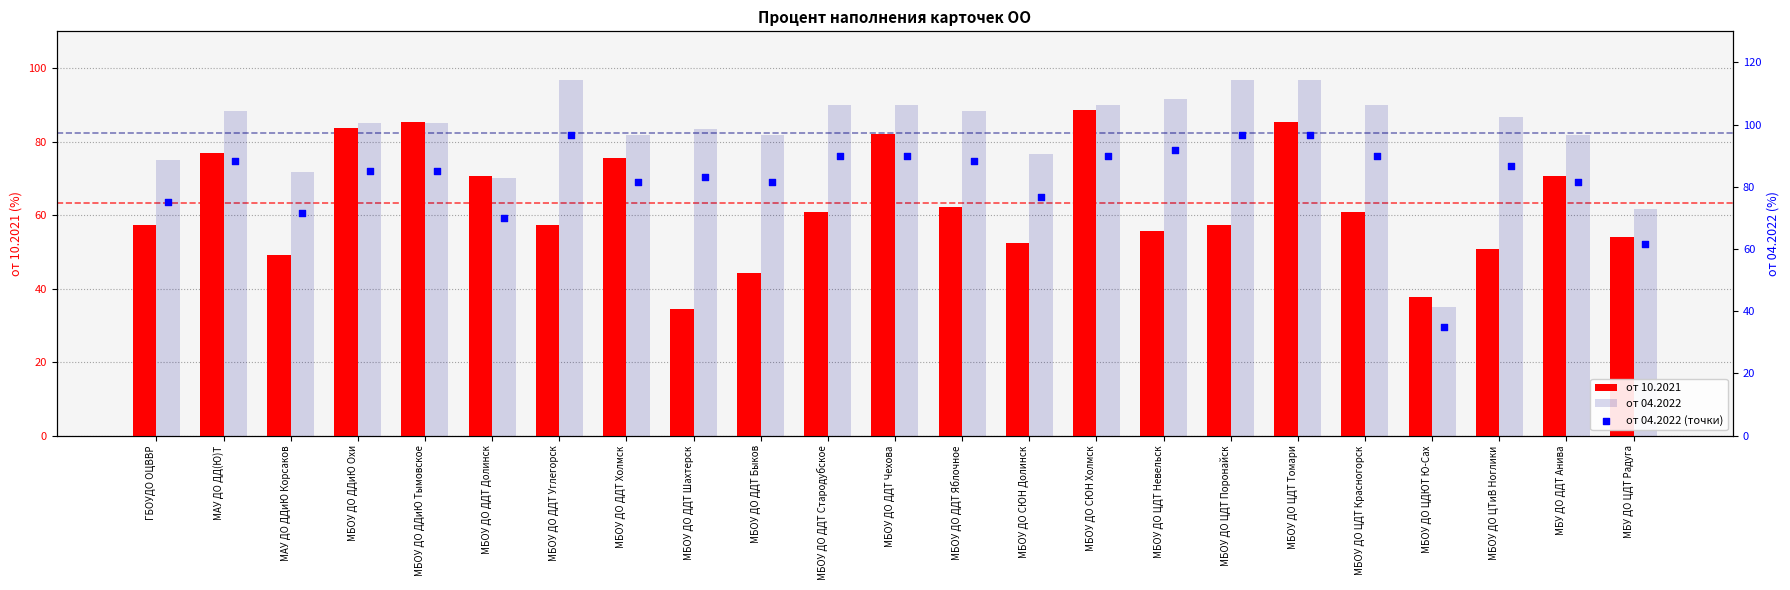

What is the total value across all series at МБОУ ДО ДДТ Яблочное?

238.9